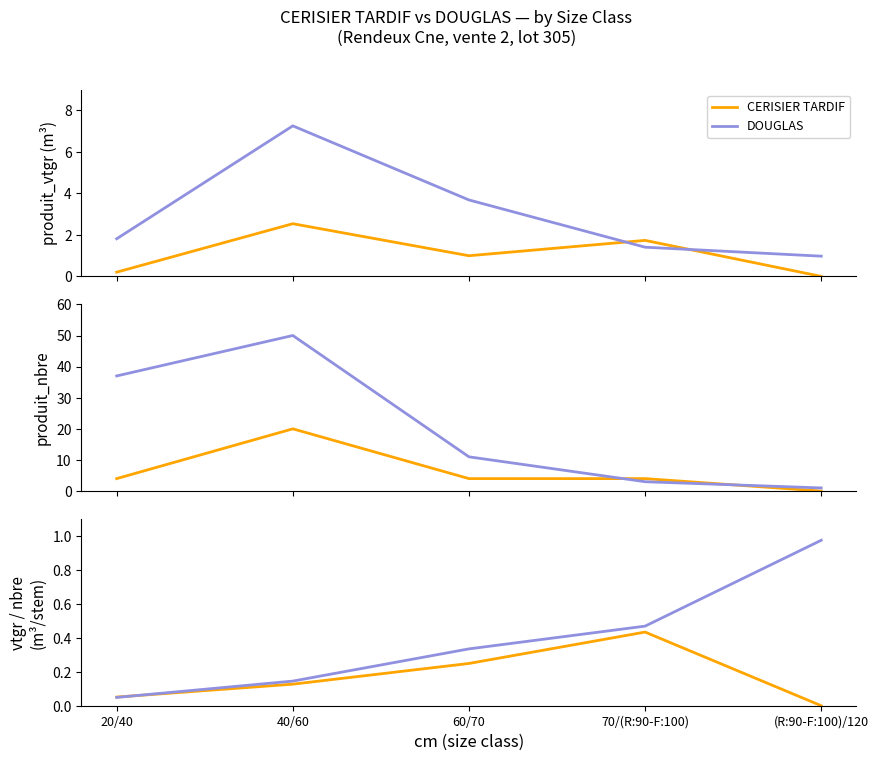

What position from the right is 20/40?

5